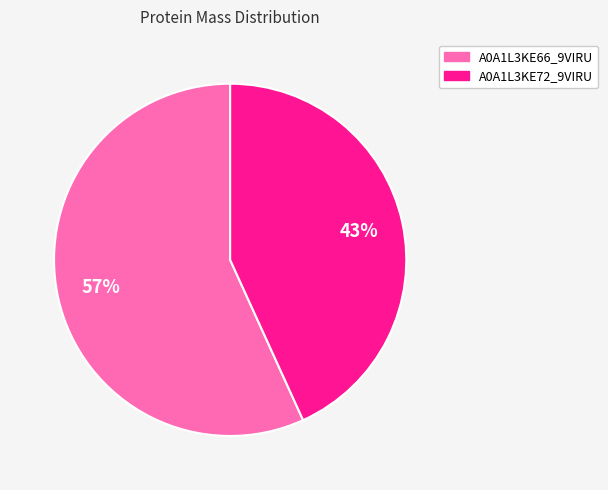

To the nearest percent, what is the average slice percentage?

50%